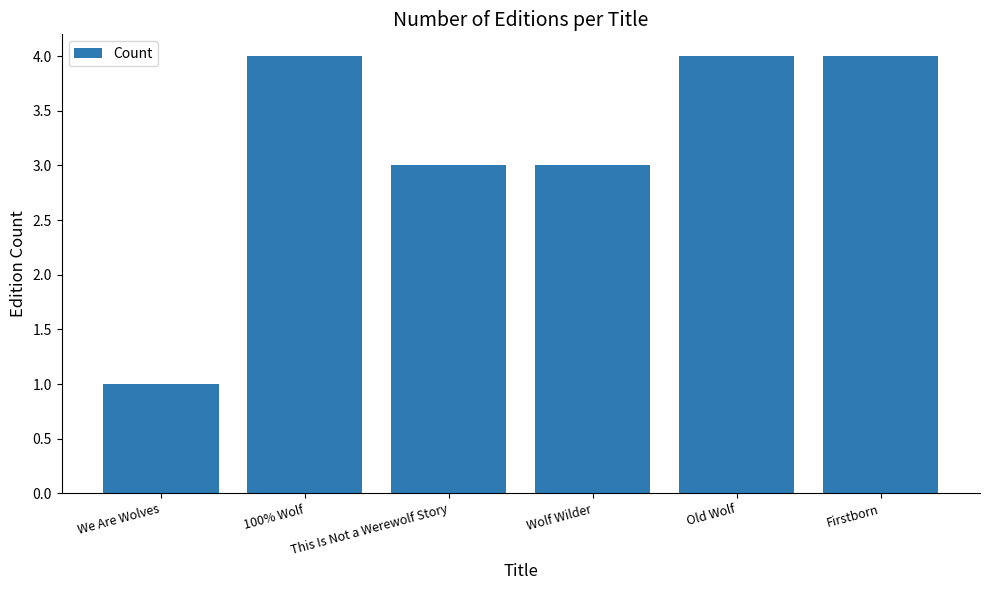

What is the maximum value shown in the chart?

4